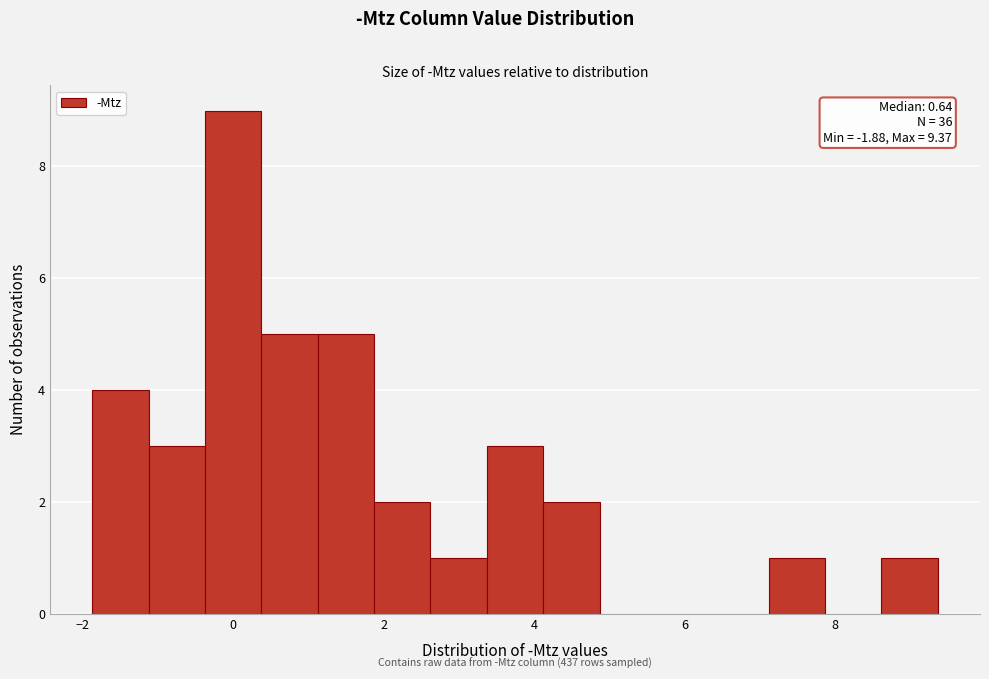

Around what value on the x-axis is the tallest bar? Give the approximate position of its centre, as read against the axis.

0.0